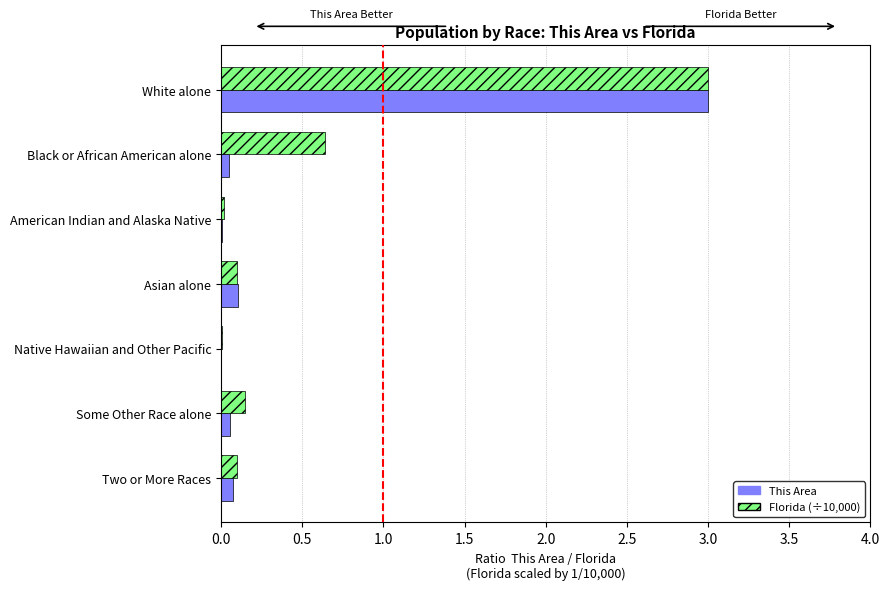

What is the total value across all series at White alone?

6.0